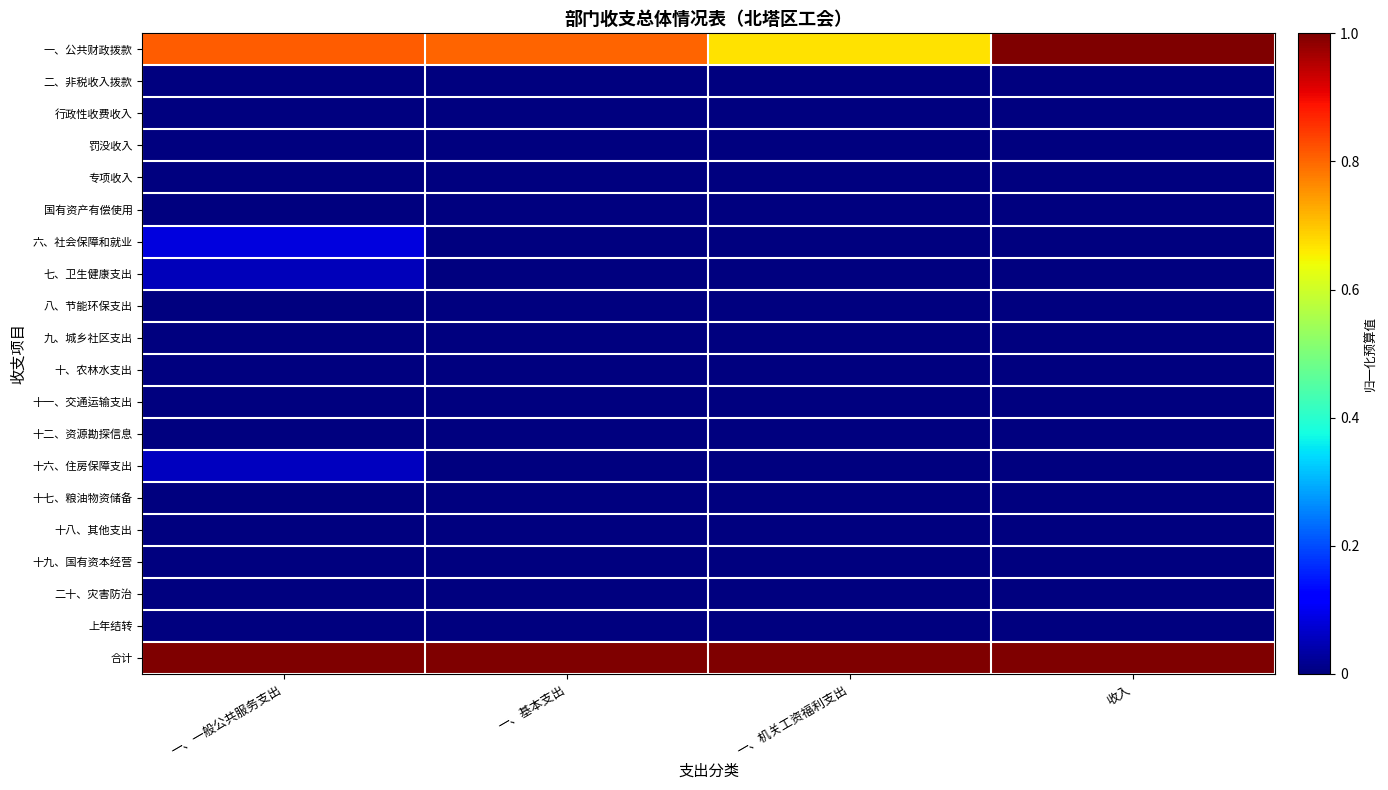

Between 一、基本支出 and 收入, which series saw the biggest shift?

一、公共财政拨款